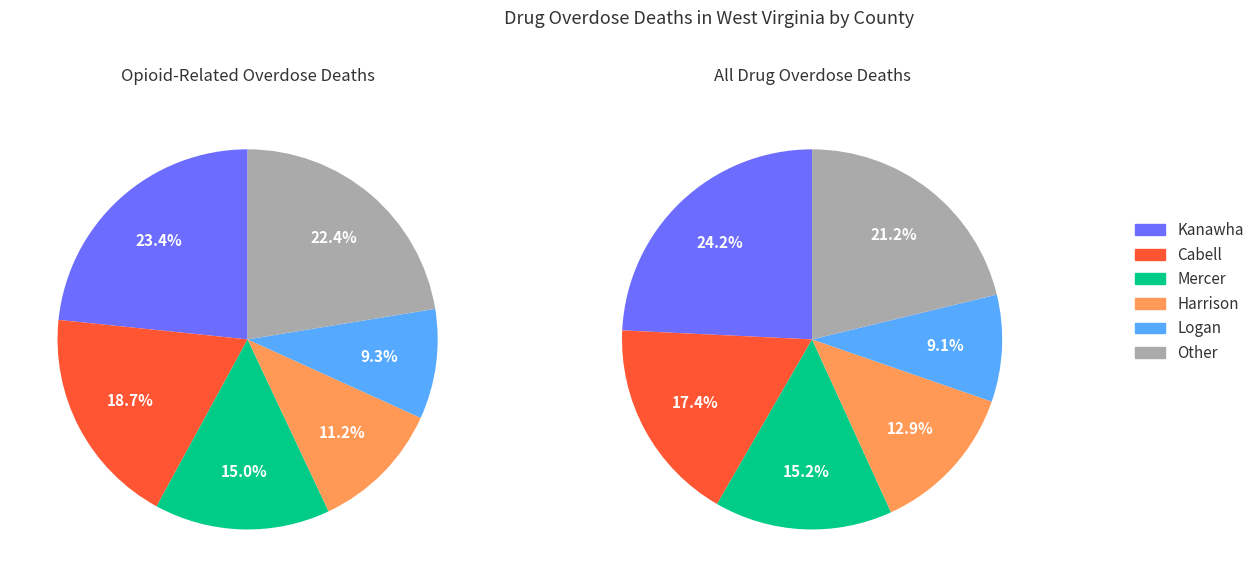

To the nearest percent, what portion does Harrison represent?

11%